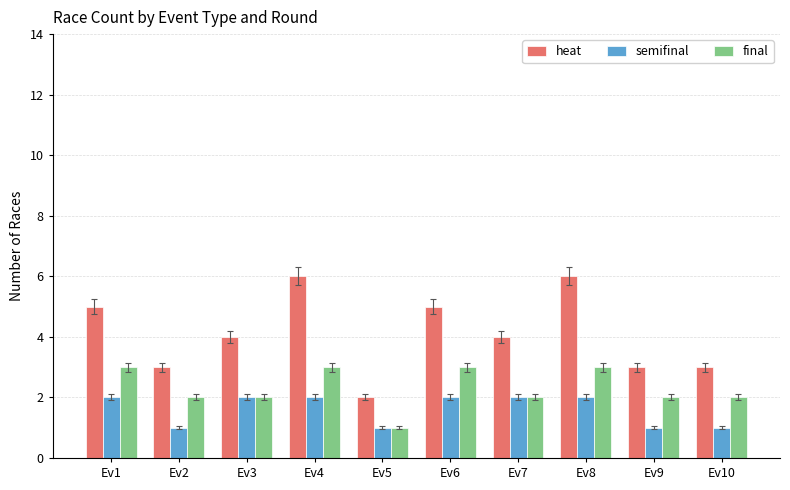

What is the difference between the maximum and second lowest values in the heat series?

3